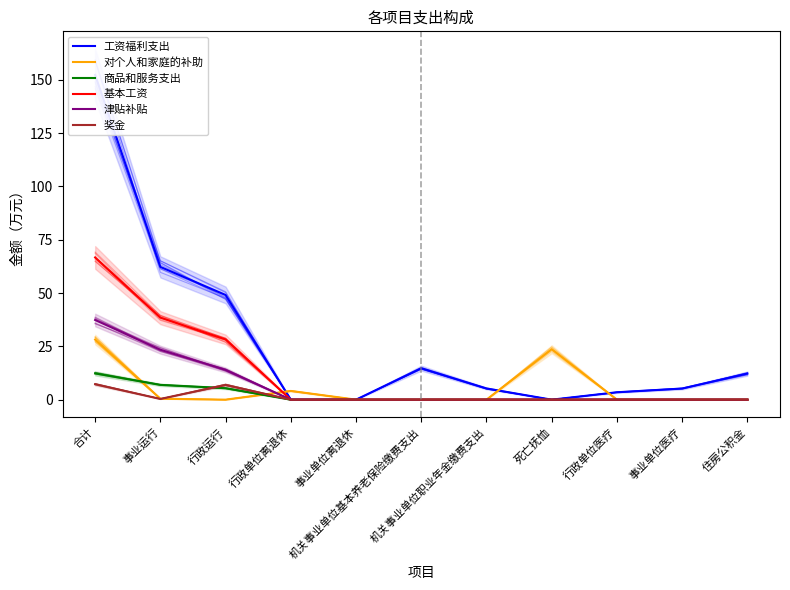

What are all the series names shown in the legend?

工资福利支出, 对个人和家庭的补助, 商品和服务支出, 基本工资, 津贴补贴, 奖金